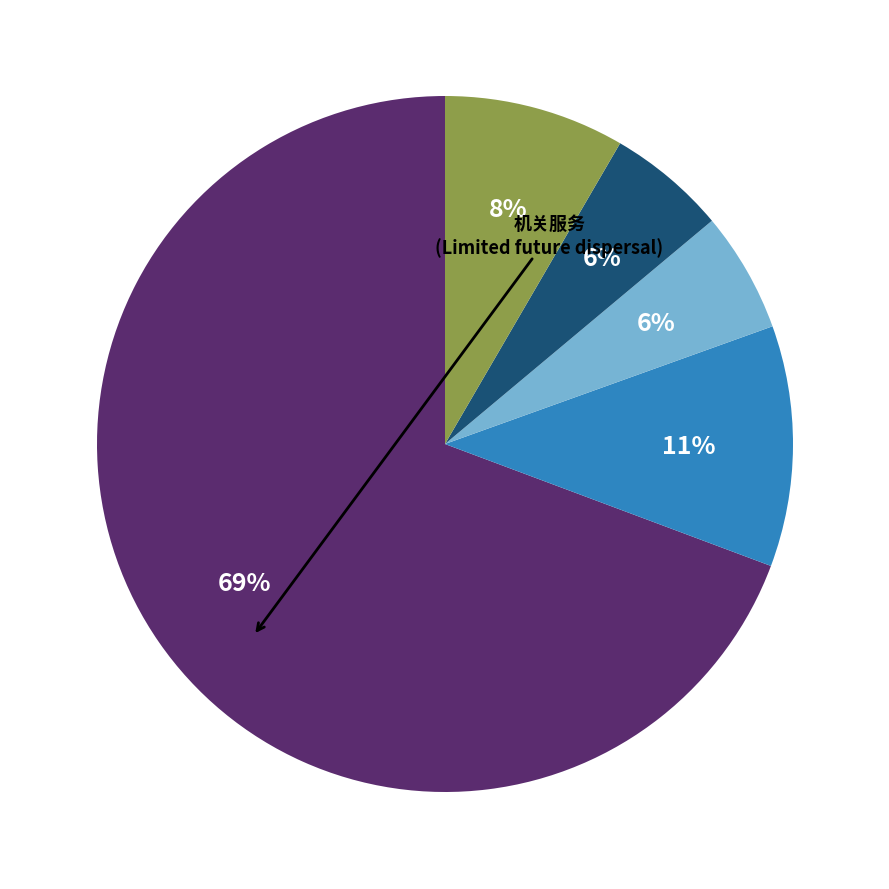

To the nearest percent, what is the average slice percentage?

20%